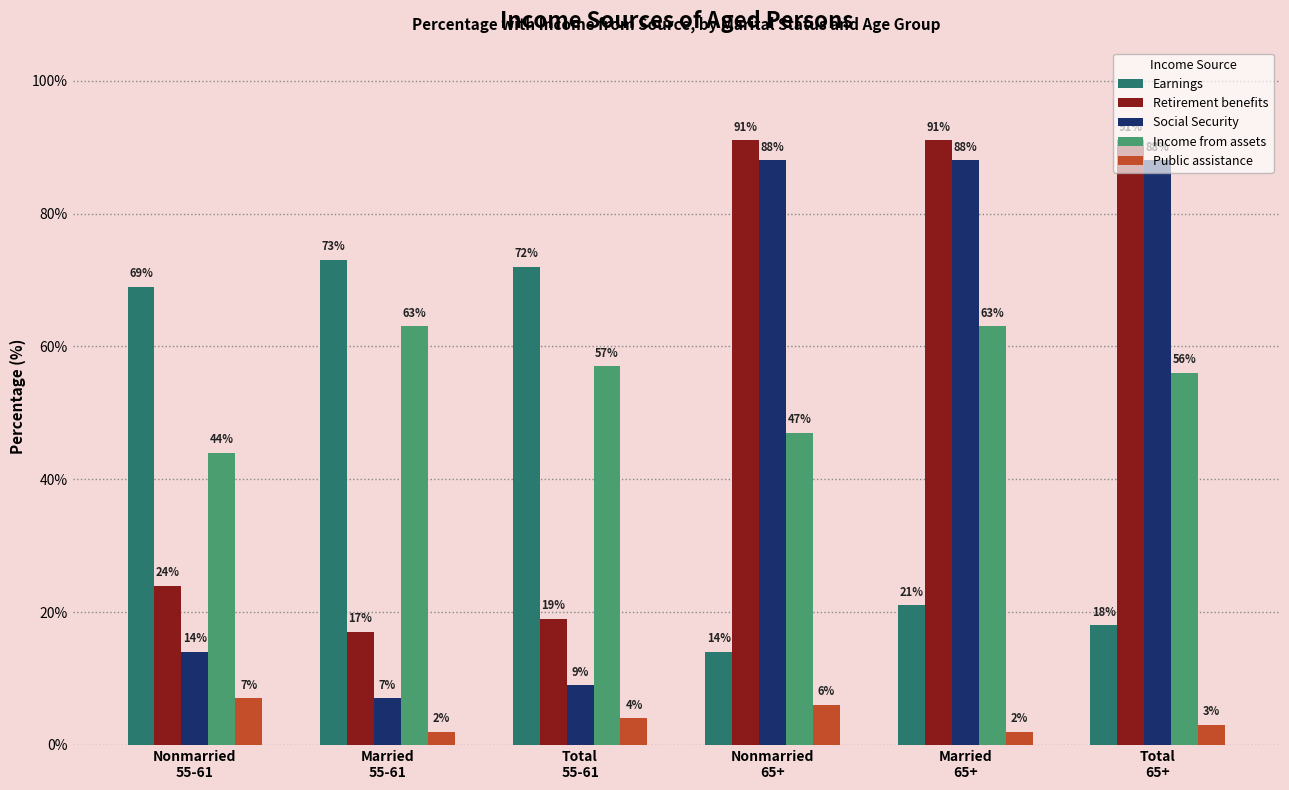

What is the lowest value of the Earnings series?

14